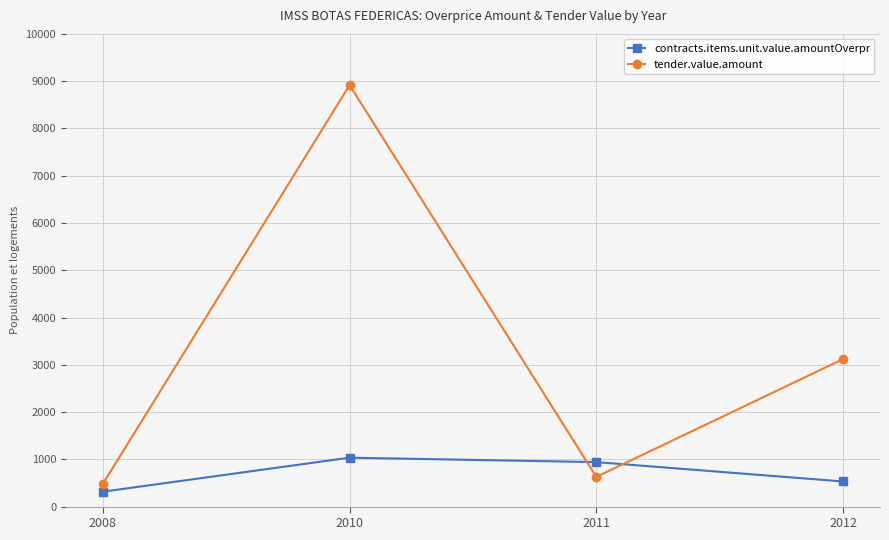

How many values in the contracts.items.unit.value.amountOverpr series exceed 940?

2